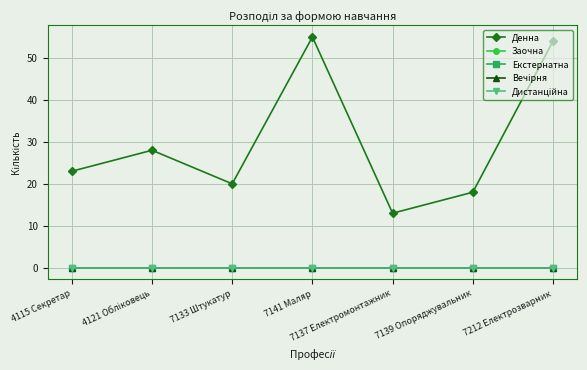

Is this an area chart (filled region under the line)?

No